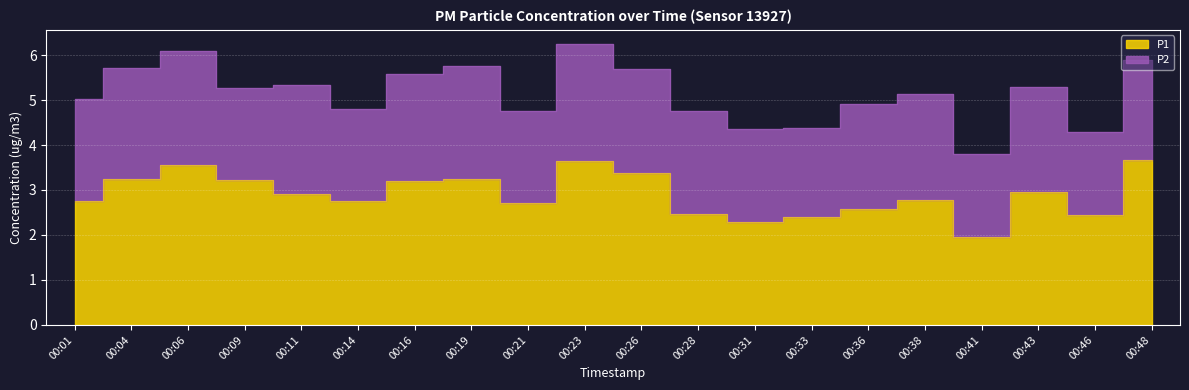

Where is the first local minimum?

00:14